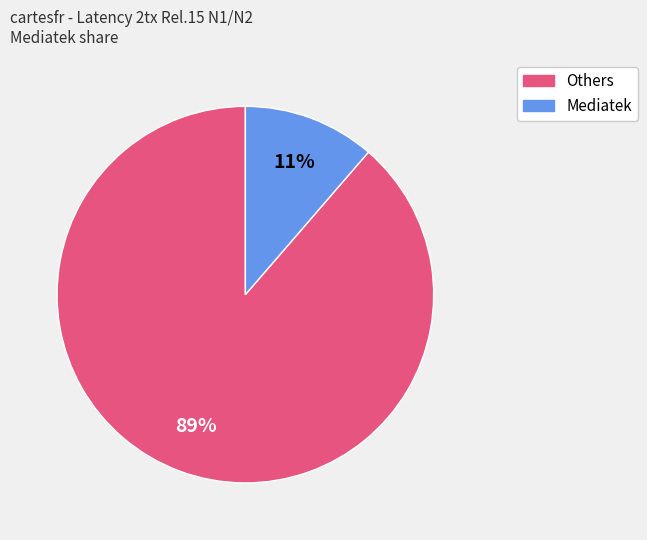

How many segments does this pie chart have?

2